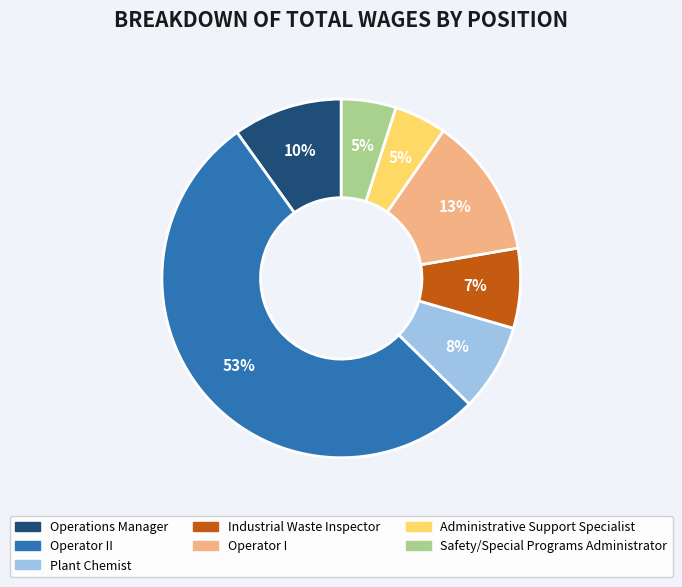

Does any single category account for the majority?

Yes